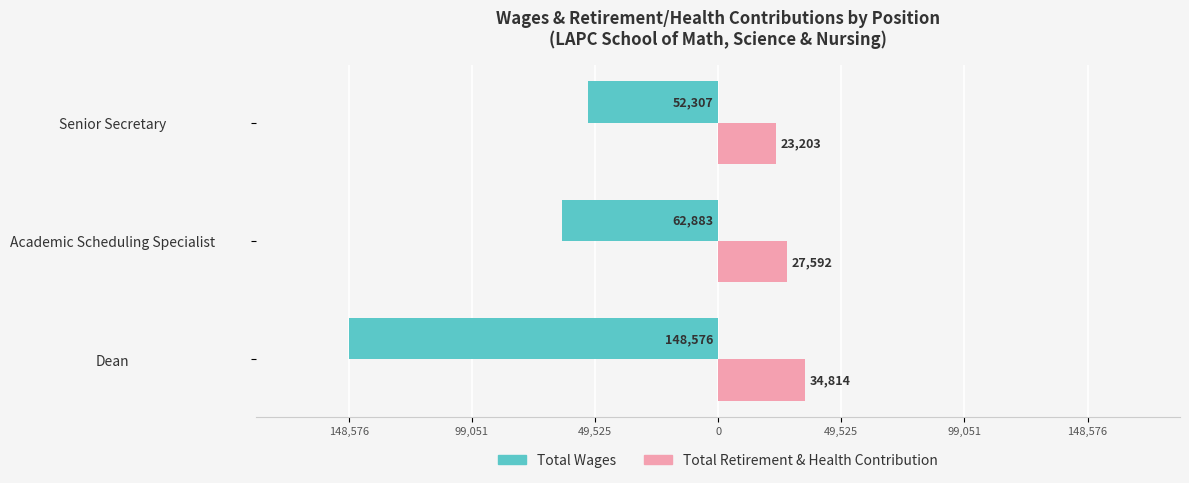

What are all the series names shown in the legend?

Total Wages, Total Retirement & Health Contribution